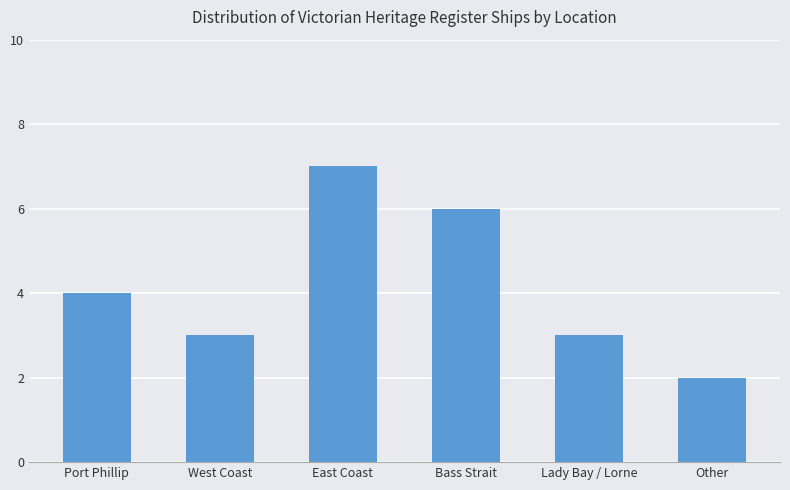

Is it true that the value at Bass Strait is 6?

True